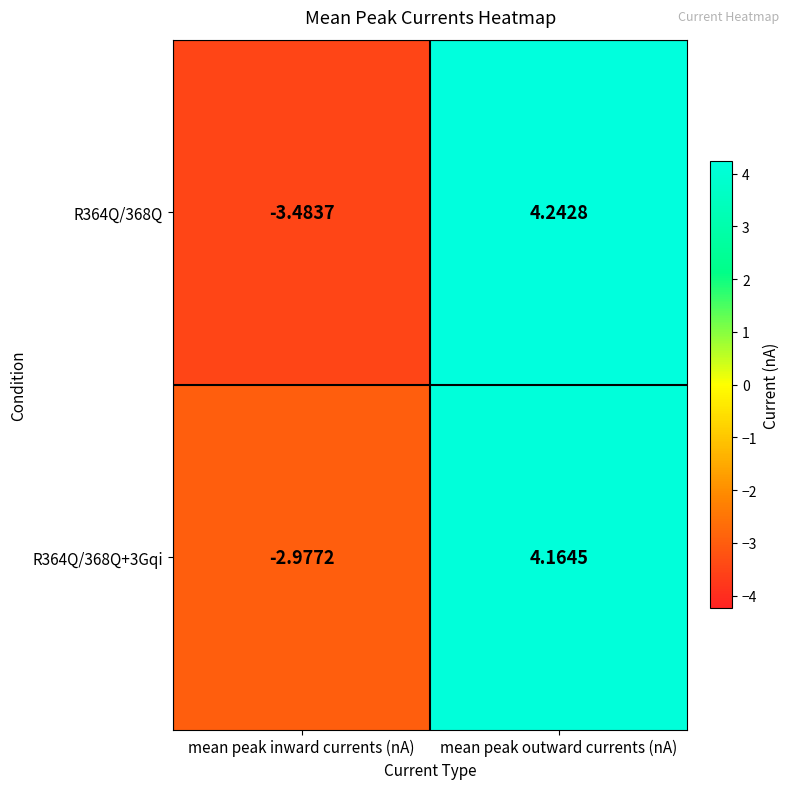

Which label corresponds to the largest value in the chart?

mean peak outward currents (nA)